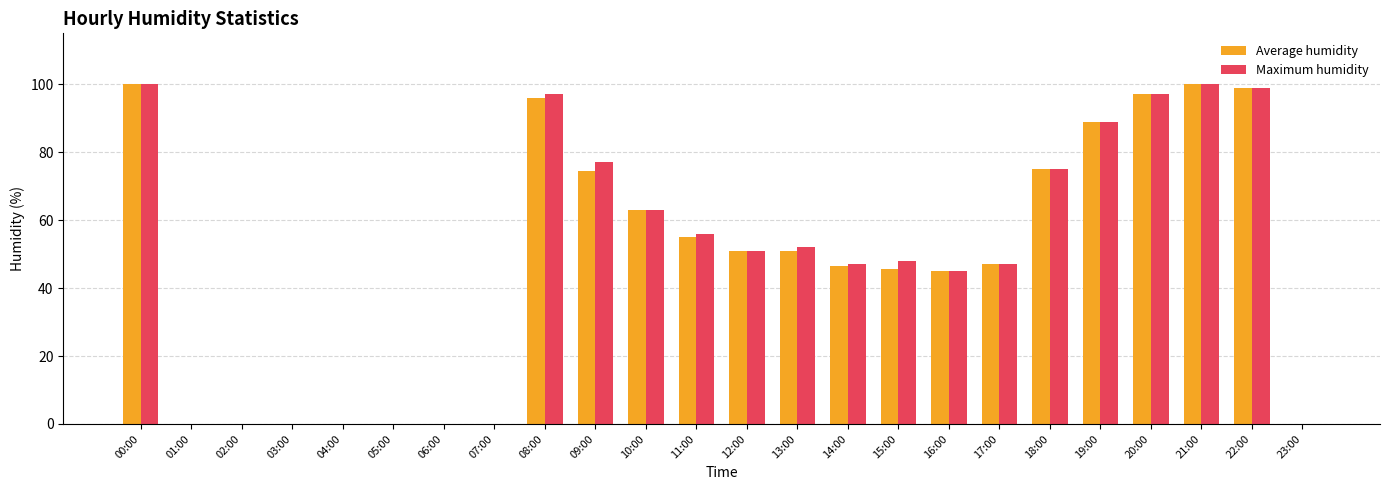

What is the sum of the Maximum humidity values at 22:00 and 05:00?

99.0